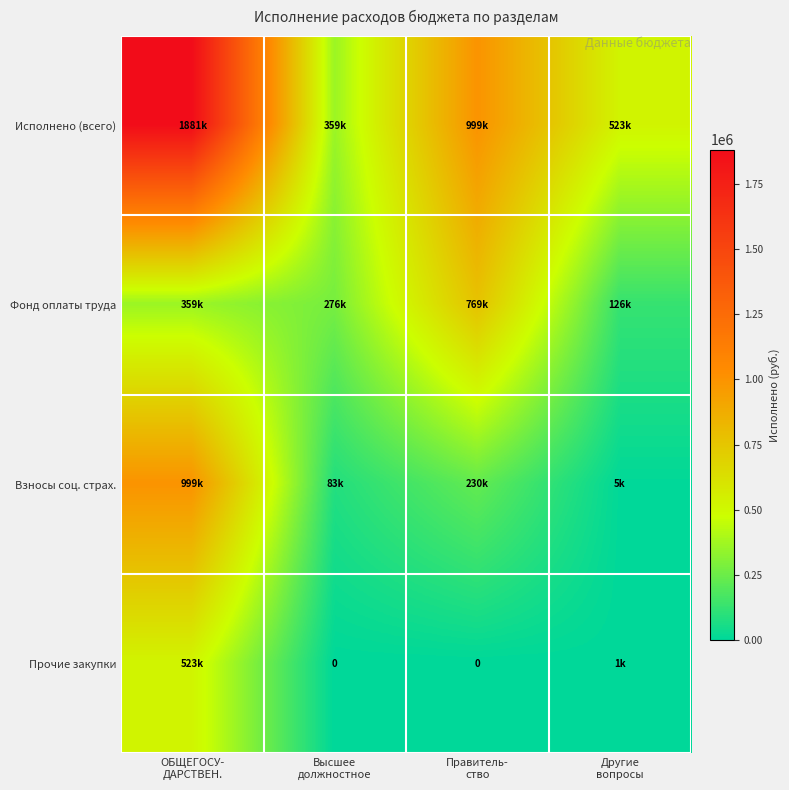

Is it true that Прочие закупки equals 244611.4 at Правитель- ство?

False